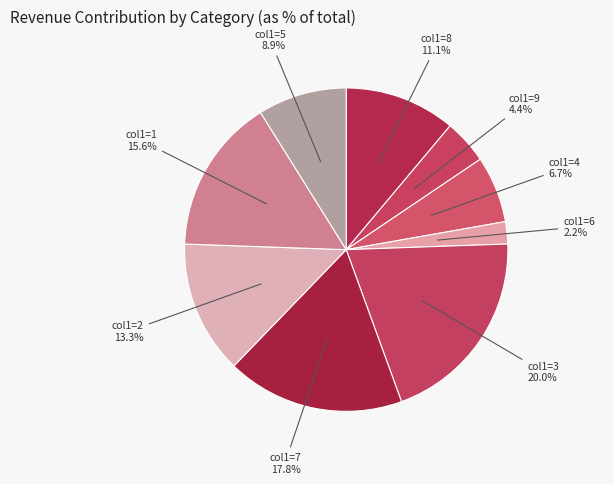

Rank the categories by value from highest to lowest.

col1=3, col1=7, col1=1, col1=2, col1=8, col1=5, col1=4, col1=9, col1=6